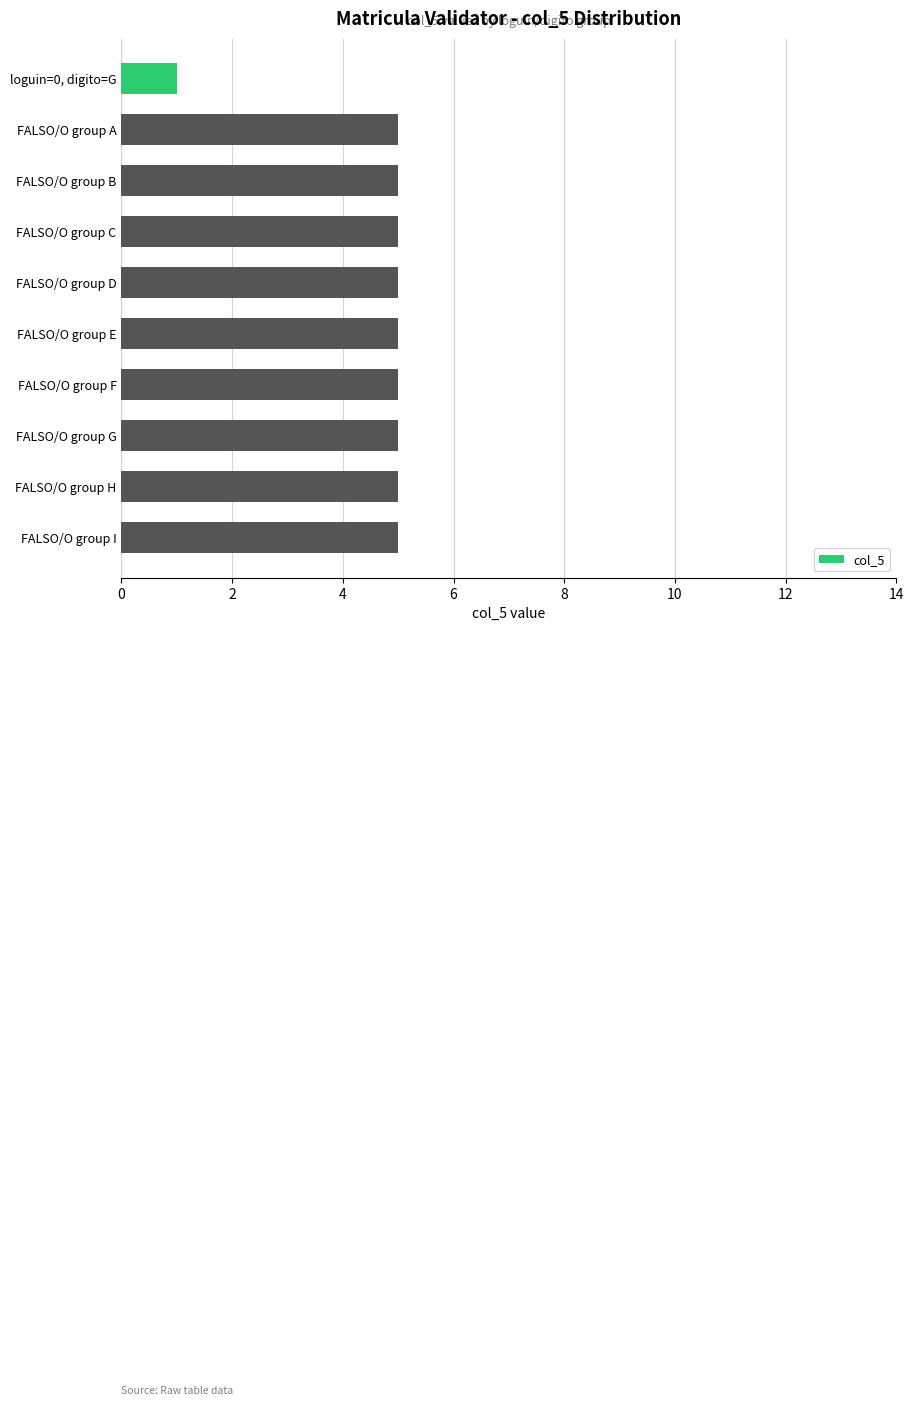

What is the ratio of the value at FALSO/O group F to the value at FALSO/O group G?

1.0